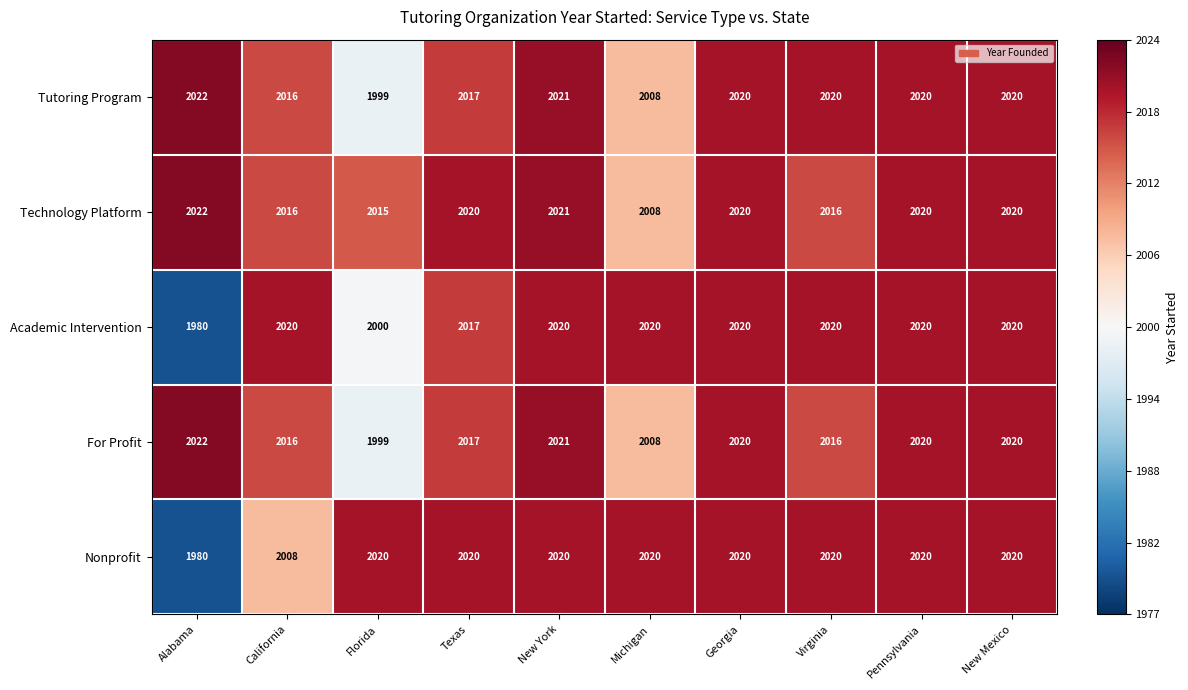

At which category does the chart reach its peak across all series?

Alabama